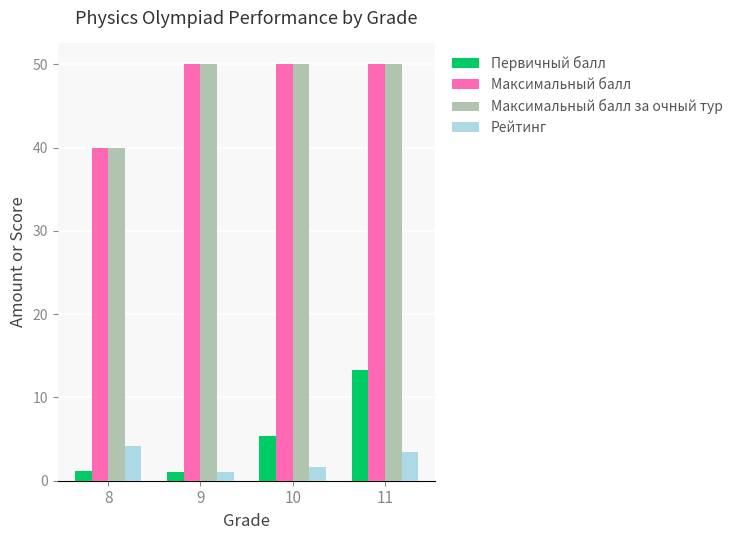

What is the approximate value of Максимальный балл at 11?

50.0